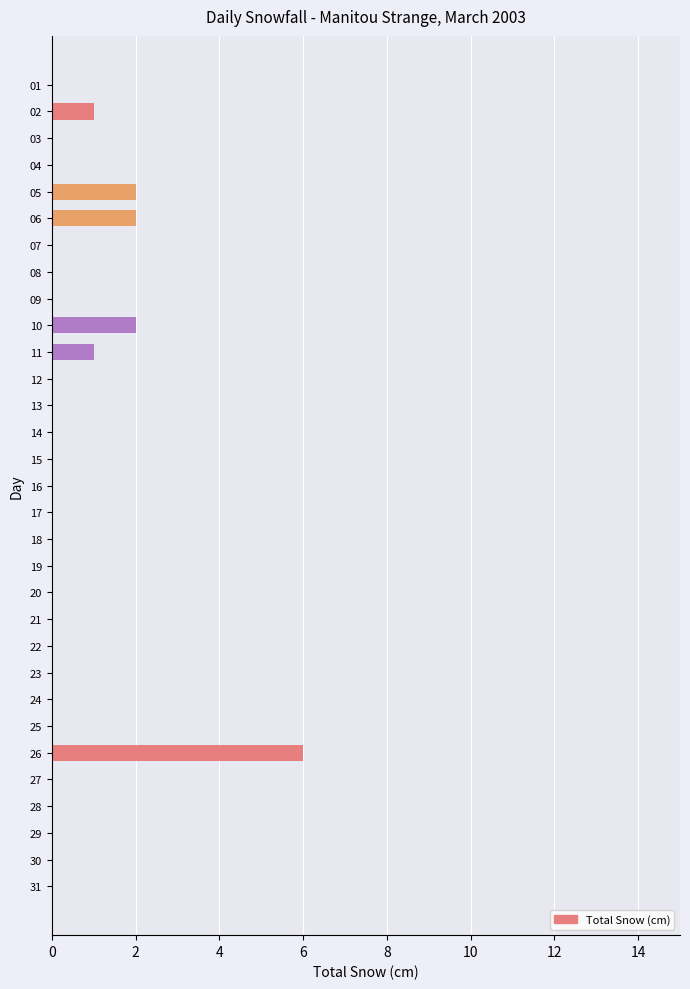

The value at 08 is -3. True or false?

False